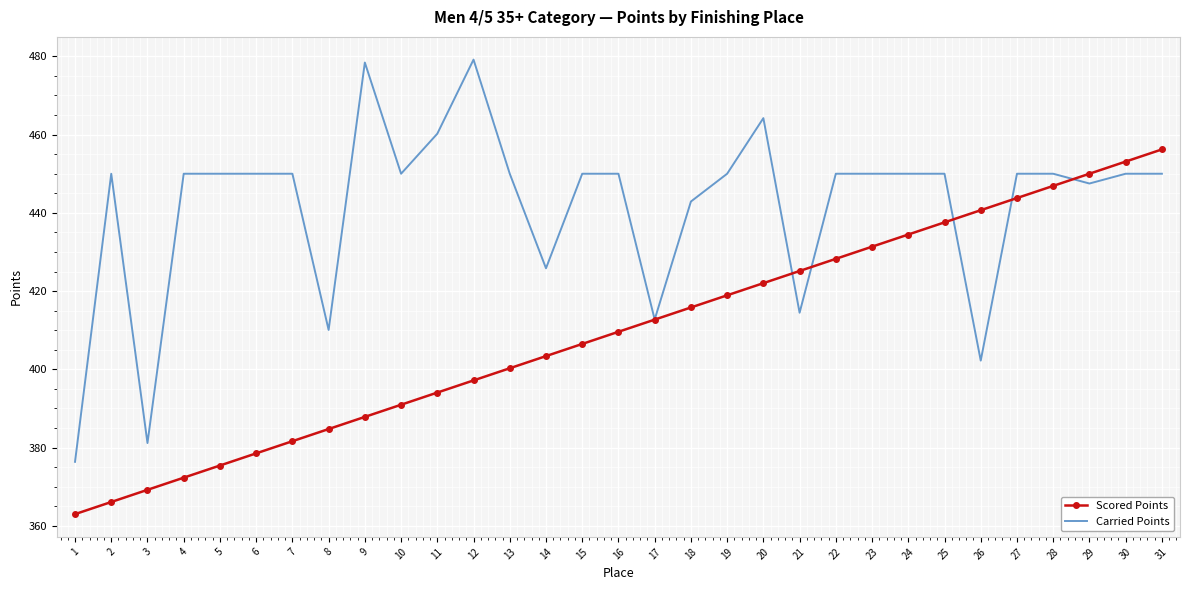

Which category has the highest value in the Scored Points series?

31